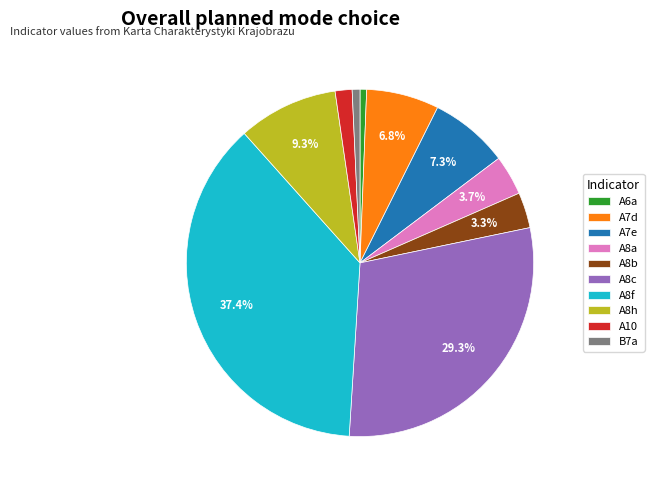

Is it true that A8h is 1% of the pie?

False